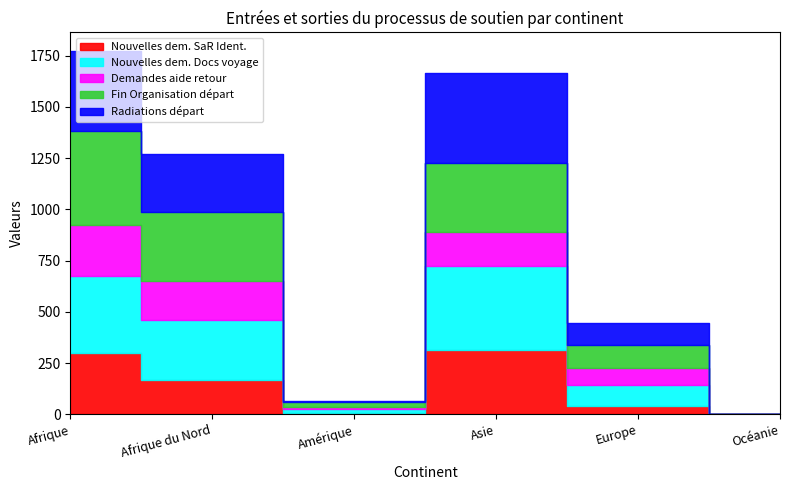

How many data points does each series have?

6